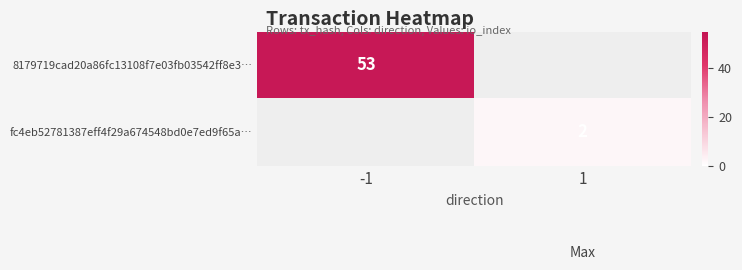

Between 1 and -1, which is larger?

-1